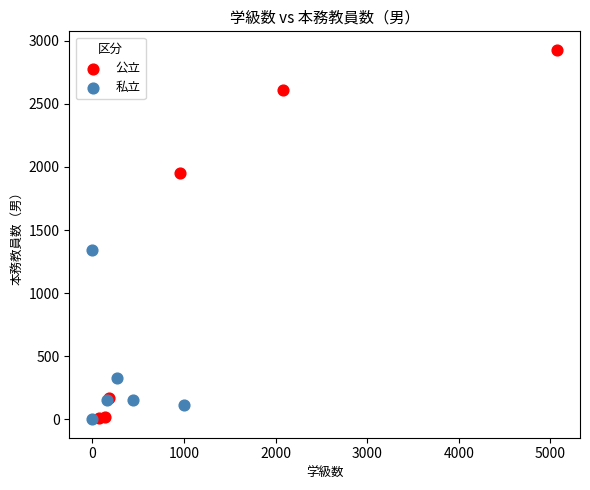

Which series has the largest Y range (max minus min)?

公立